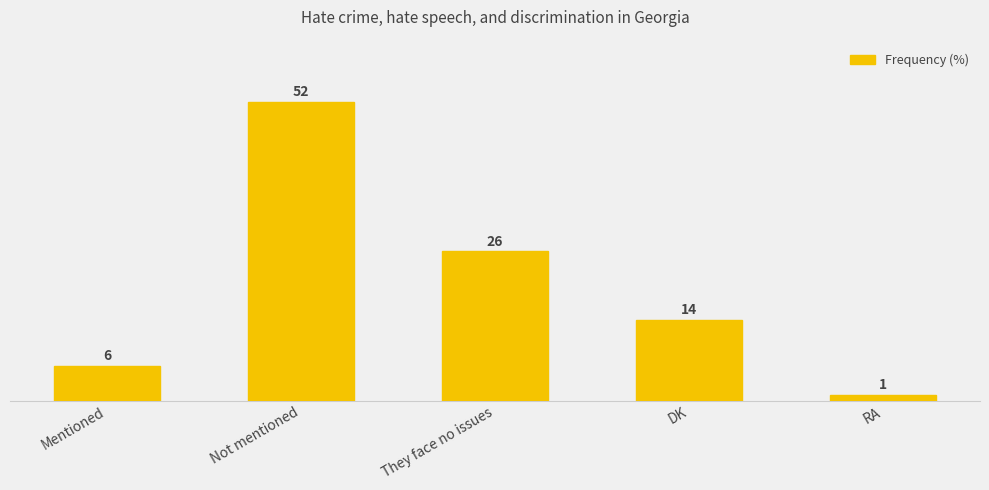

What is the label of the 1st bar from the left?

Mentioned